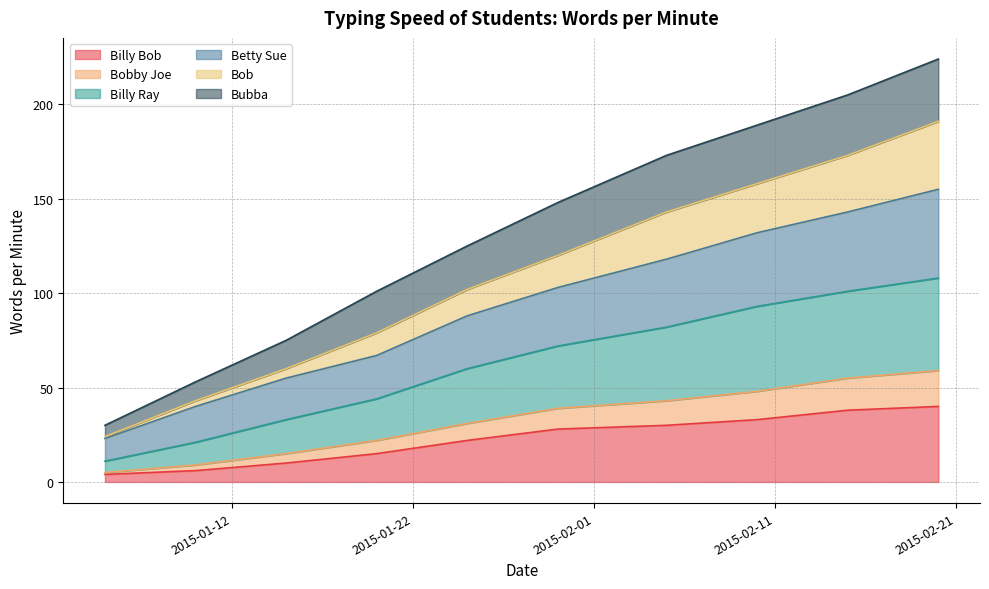

What are all the series names shown in the legend?

Billy Bob, Bobby Joe, Billy Ray, Betty Sue, Bob, Bubba